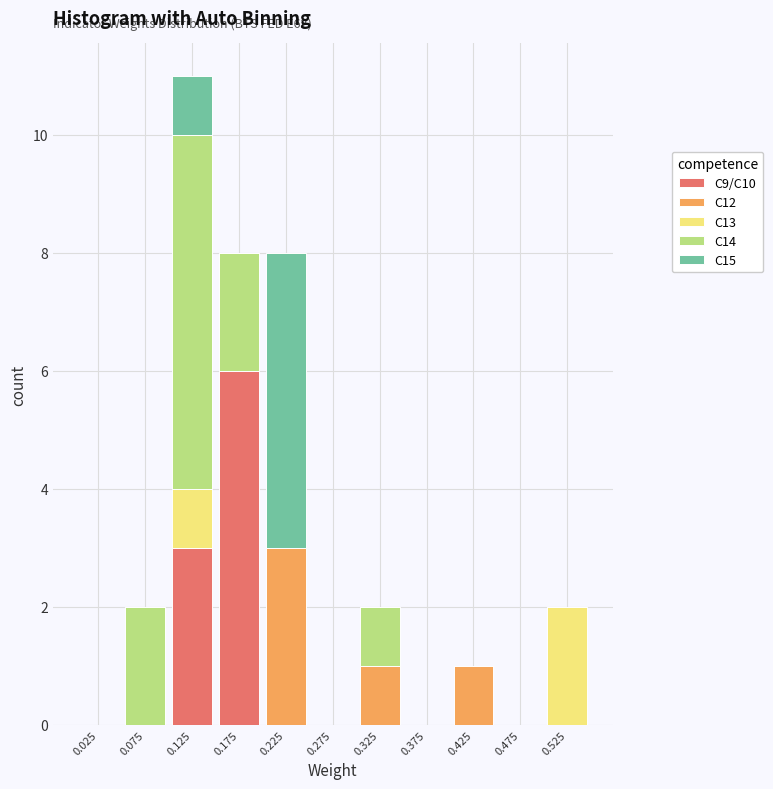

Which range on the x-axis has the tallest stacked bar (by total height)?

0.10 to 0.15